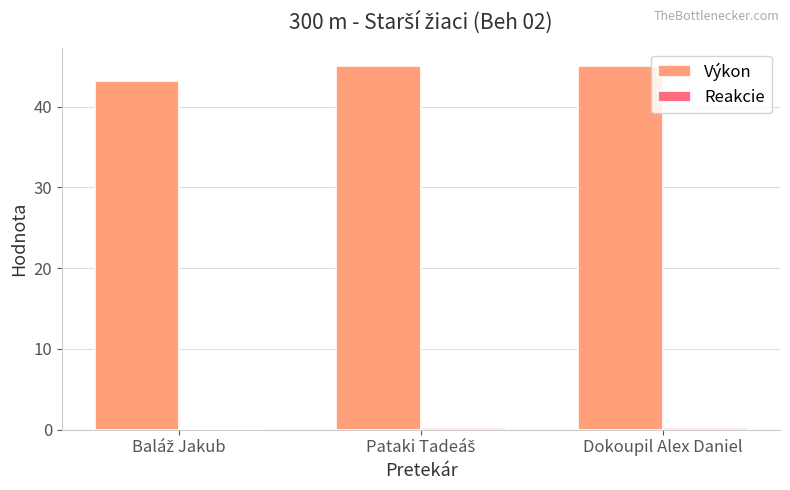

Is it true that Výkon equals 25.3 at Dokoupil Alex Daniel?

False